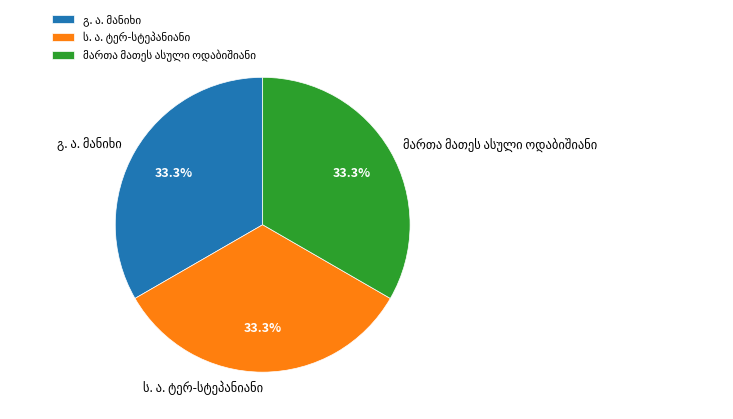

Is there any slice that represents more than half of the pie?

No